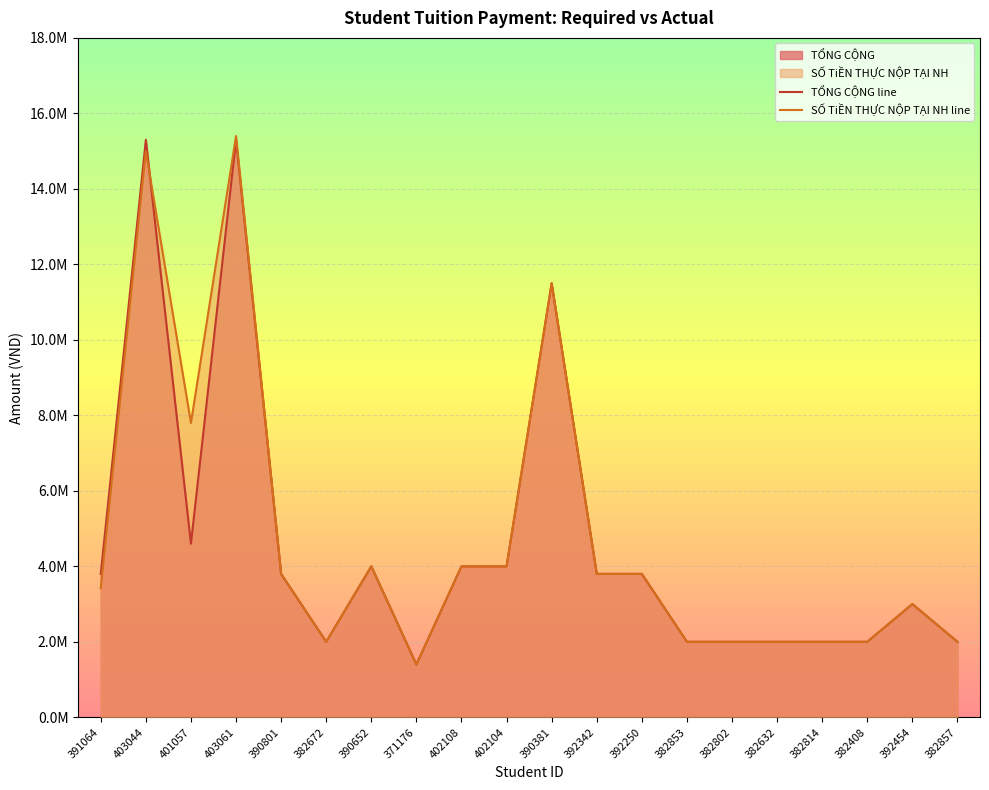

What is the sum of the TỔNG CỘNG line values at 403061 and 382802?

17300000